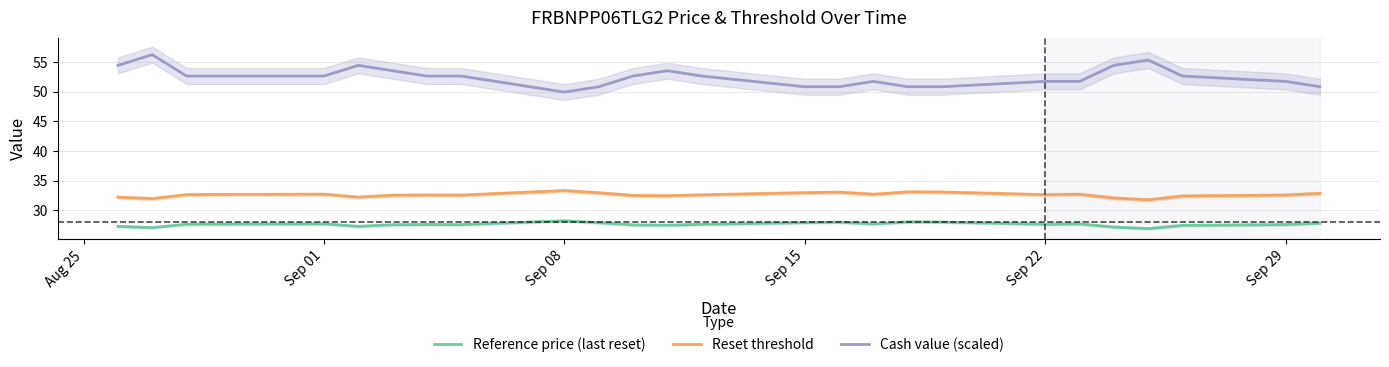

The Cash value (scaled) series shows 52.6 at Sep 01. True or false?

True